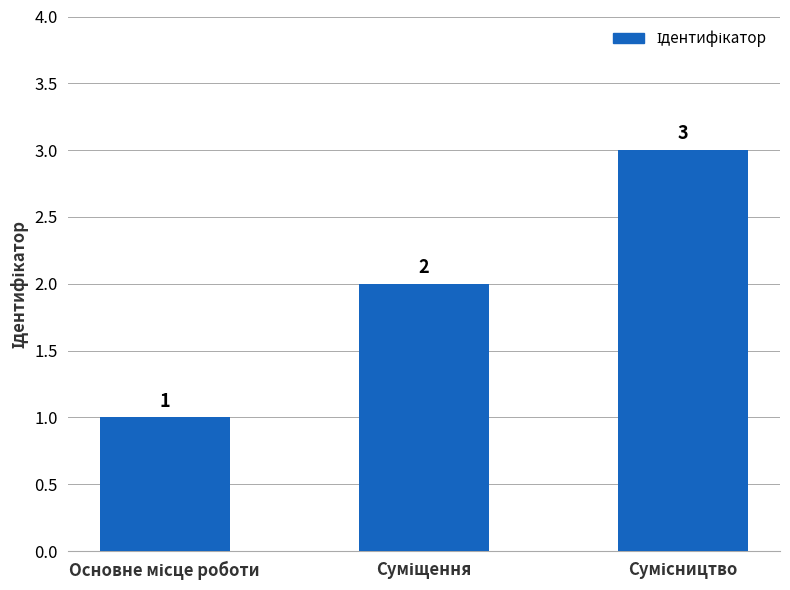

Count the values in the range 1 to 3.

3